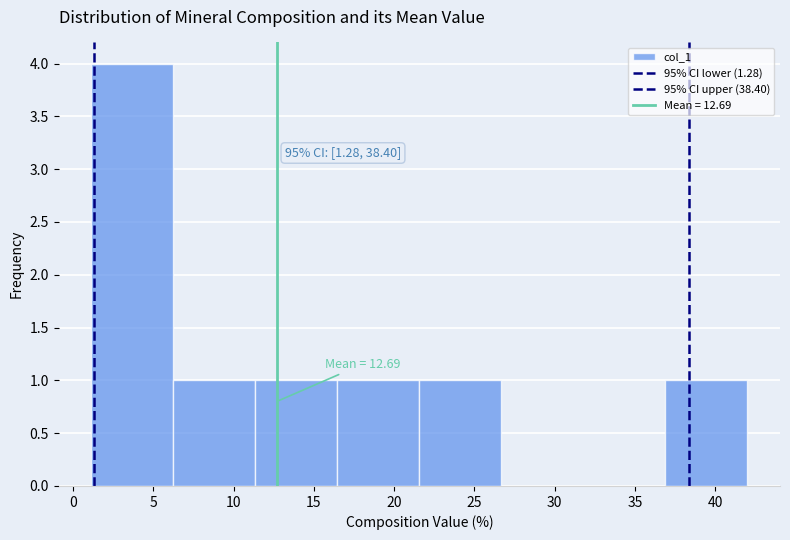

Which range on the x-axis has the tallest bar?

1.0 to 6.5